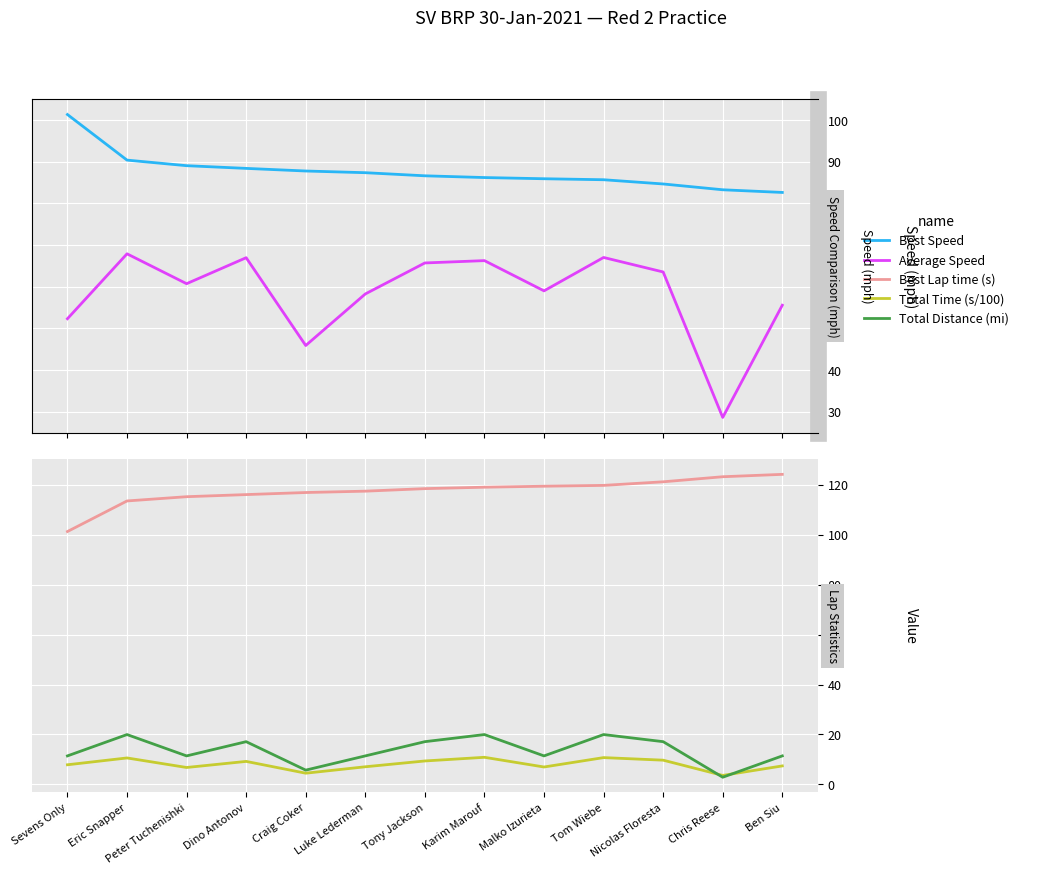

True or false: Total Distance (mi) and Average Speed cross at least once.

False